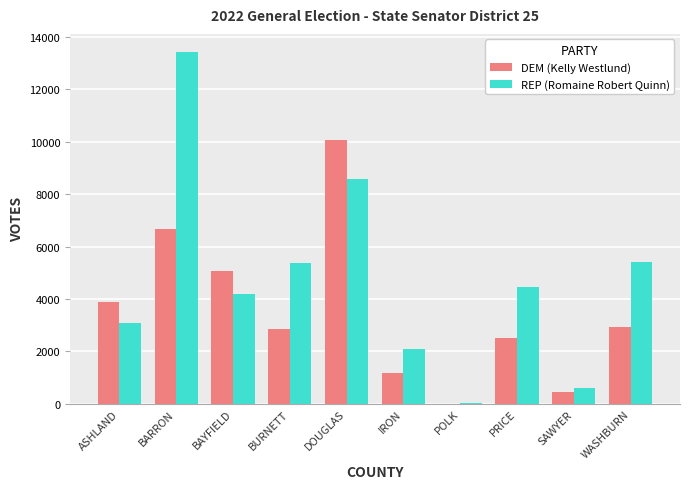

The value of REP (Romaine Robert Quinn) at BURNETT is 5360. True or false?

True